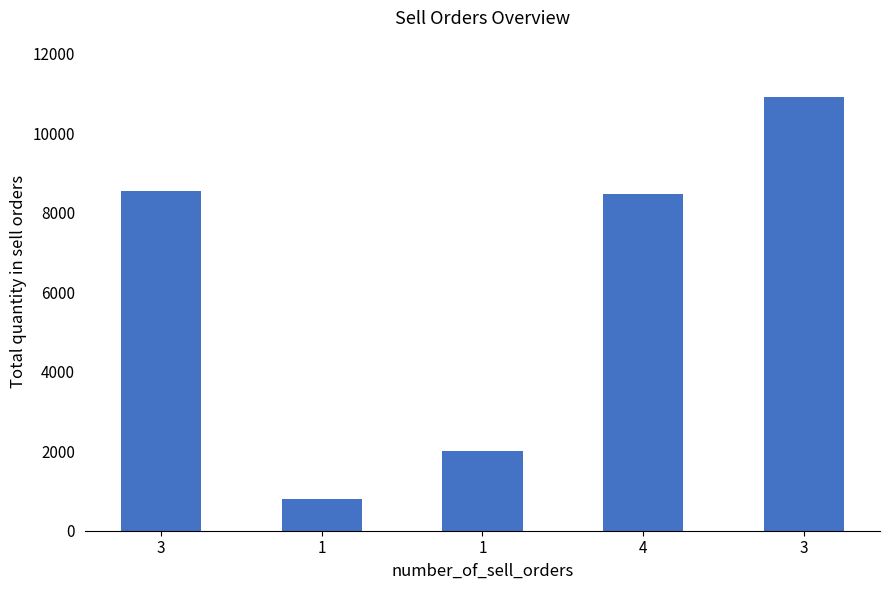

Reading left to right, transcribe all the data shown in this chart.

8550	800	2000	8470	10900